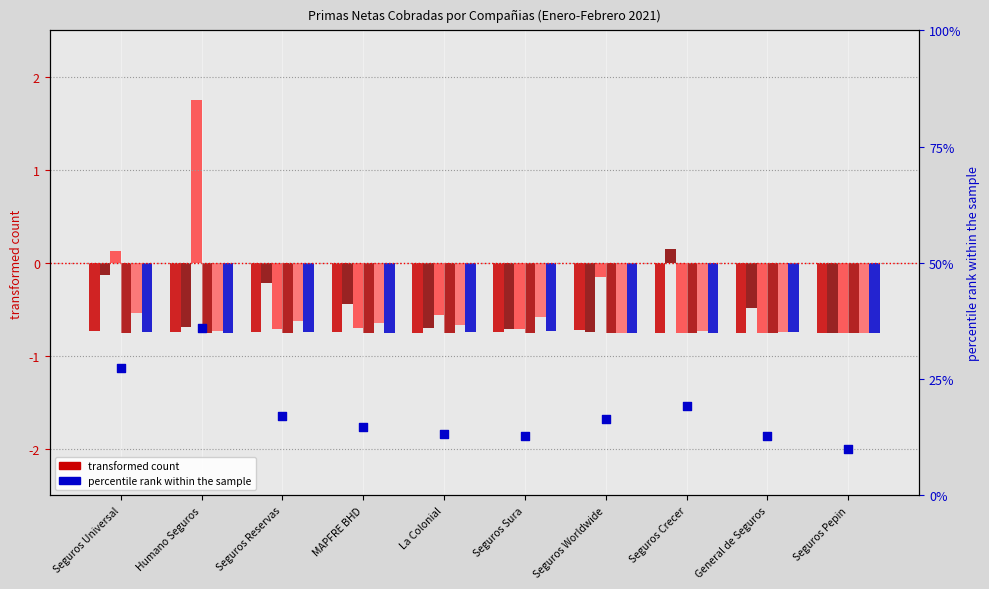

At how many categories does at least one series exceed 1?

1